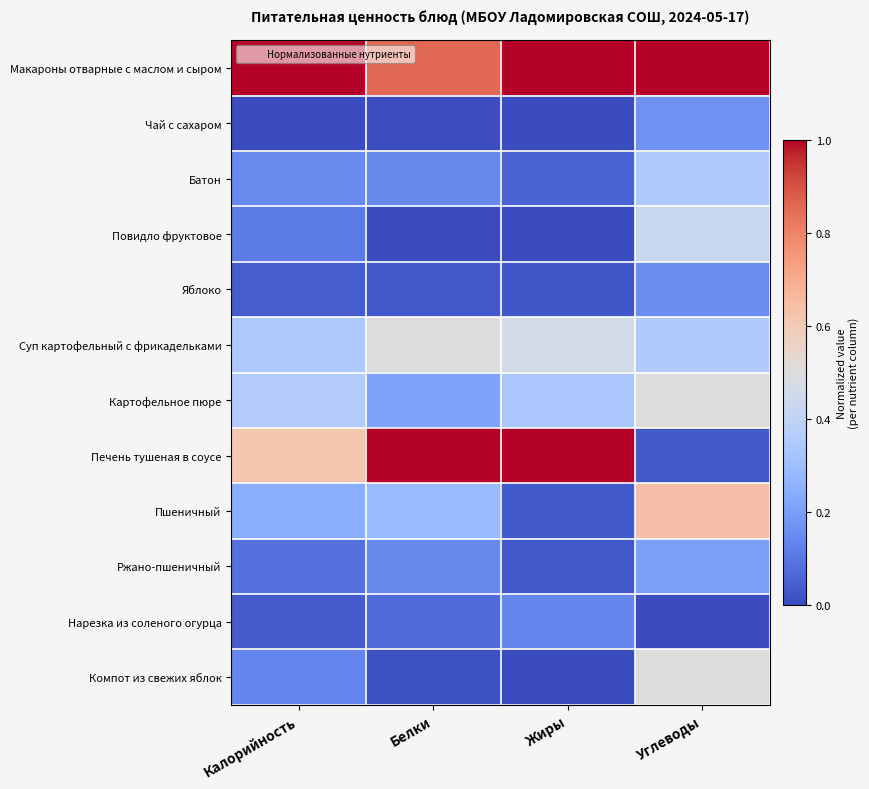

At which category does the chart reach its minimum across all series?

Калорийность